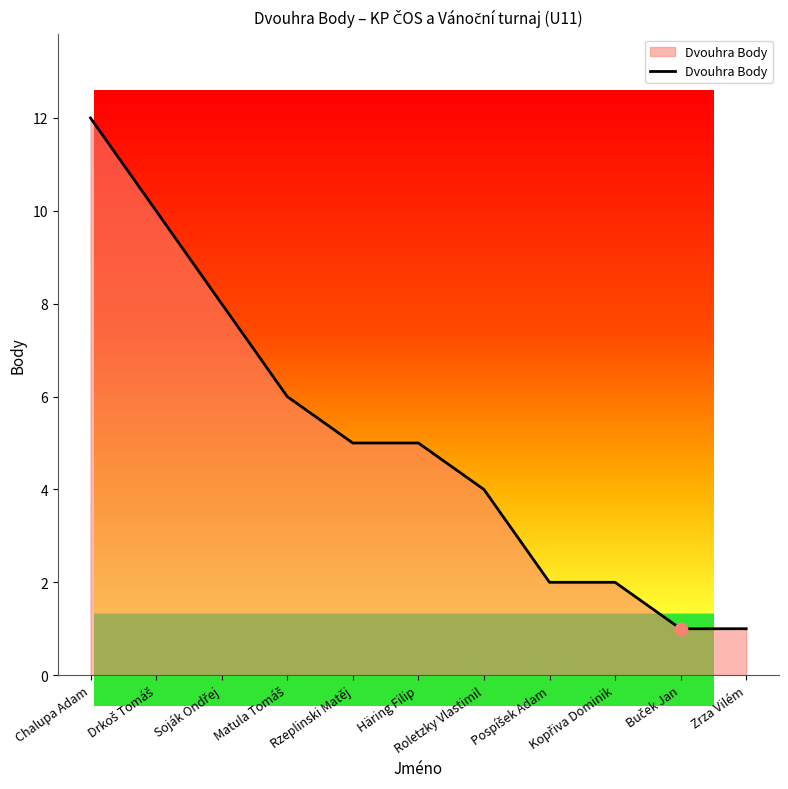

What is the difference between the maximum and minimum values?

11